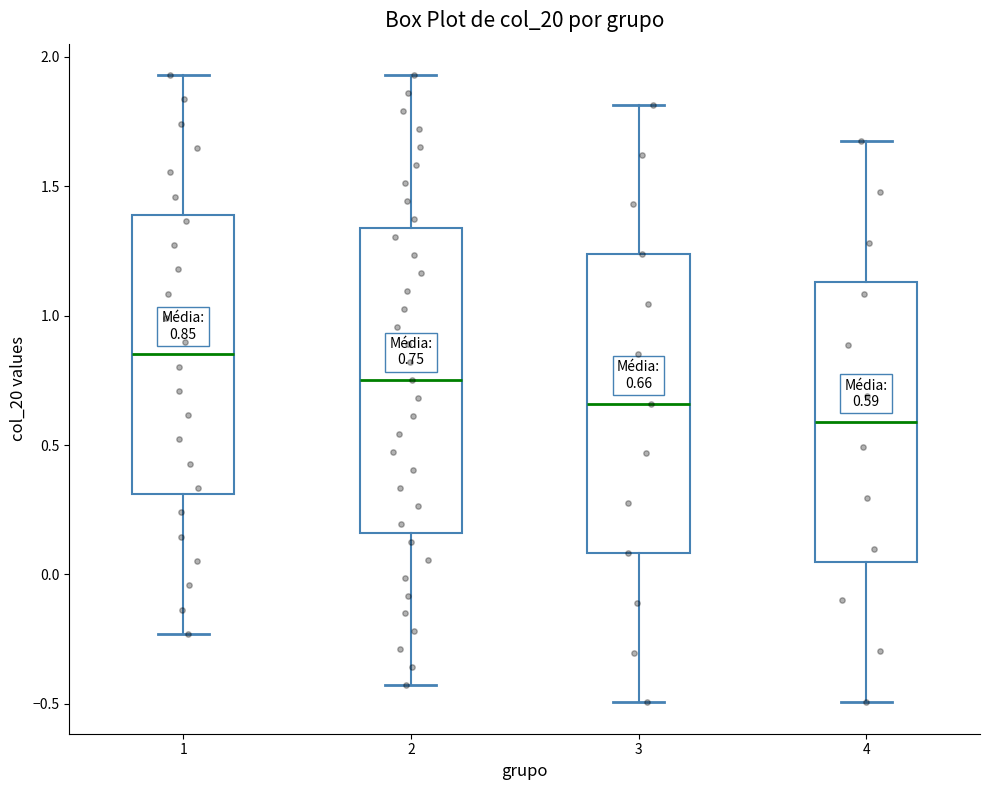

Which box has the lowest median line?

4